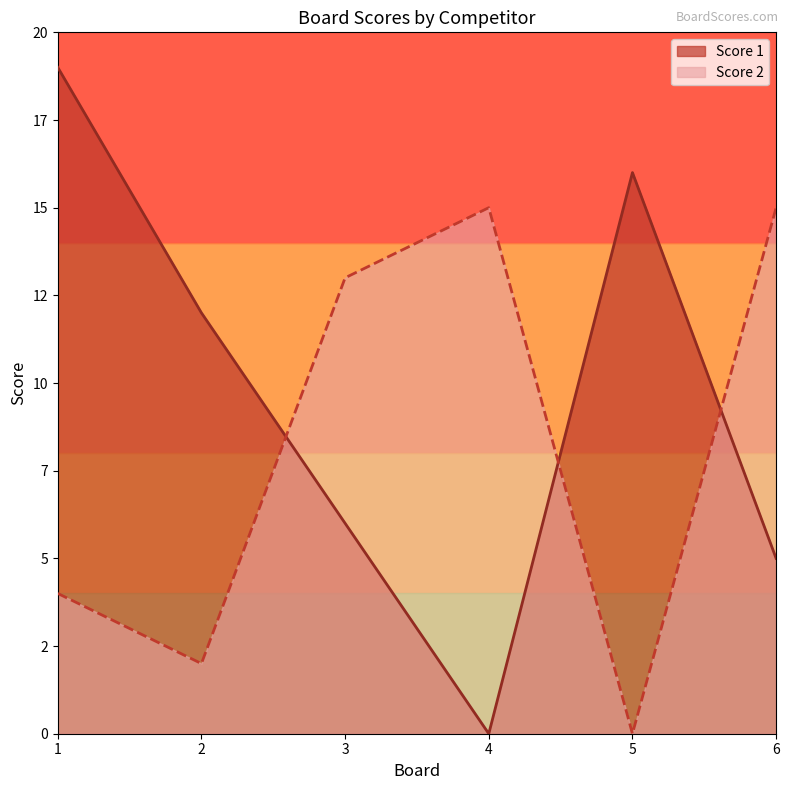

Reading left to right, transcribe all the data shown in this chart.

Score 1: 19	12	6	0	16	5
Score 2: 4	2	13	15	0	15